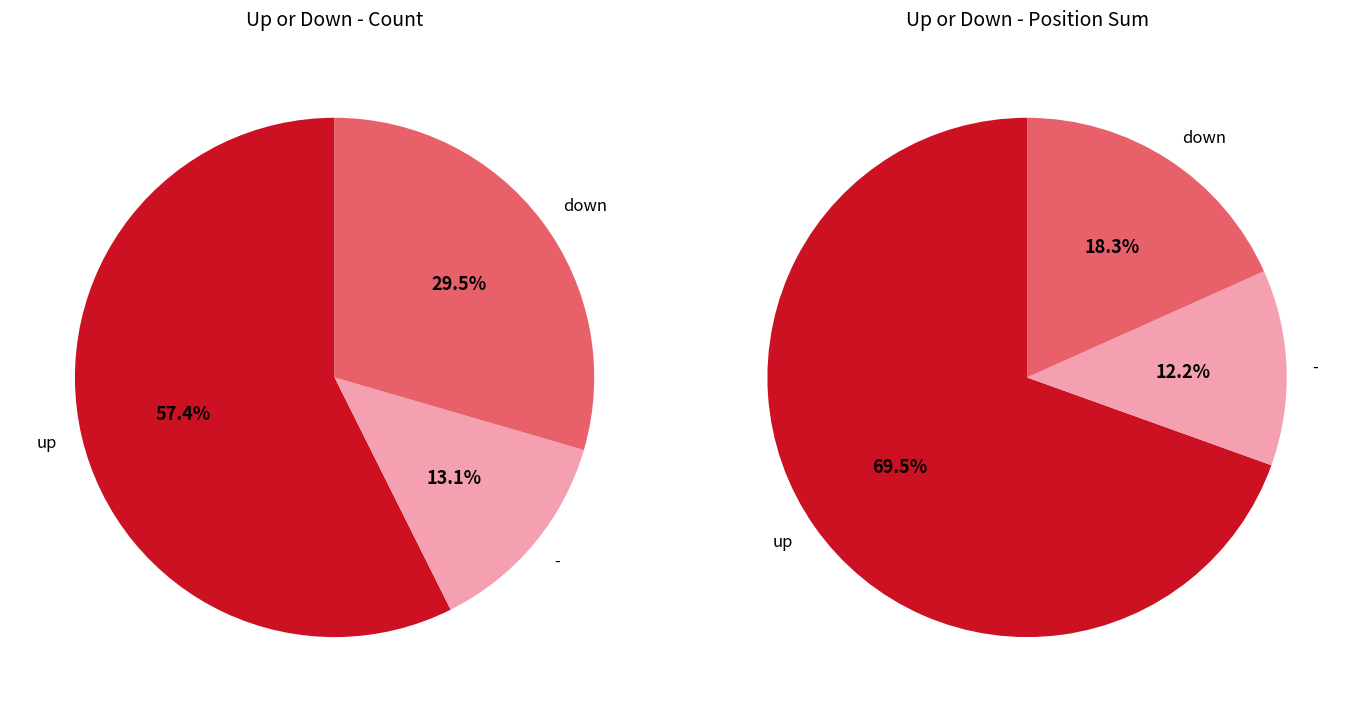

What is the change in value from down to -?

-10